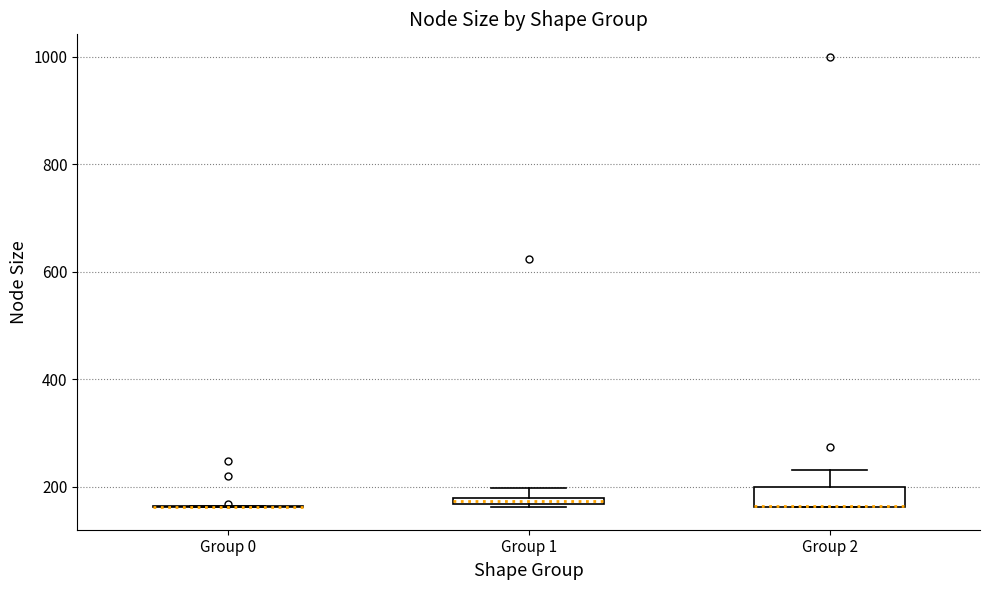

Where is the upper edge of the box for Group 1 on the y-axis? The values are not printed on the chart, so give them approximately, as read against the axis.

180